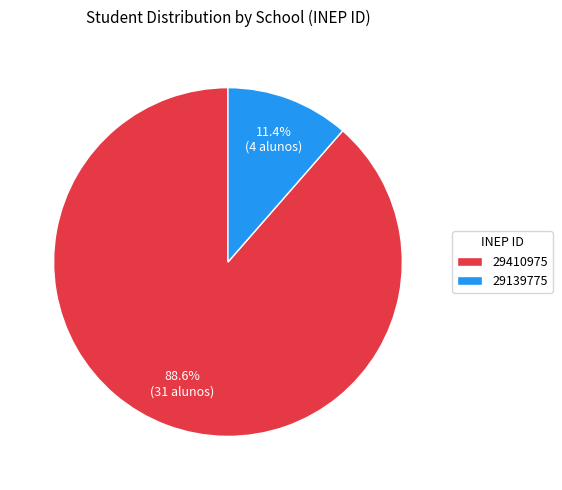

Which slice is the largest?

29410975